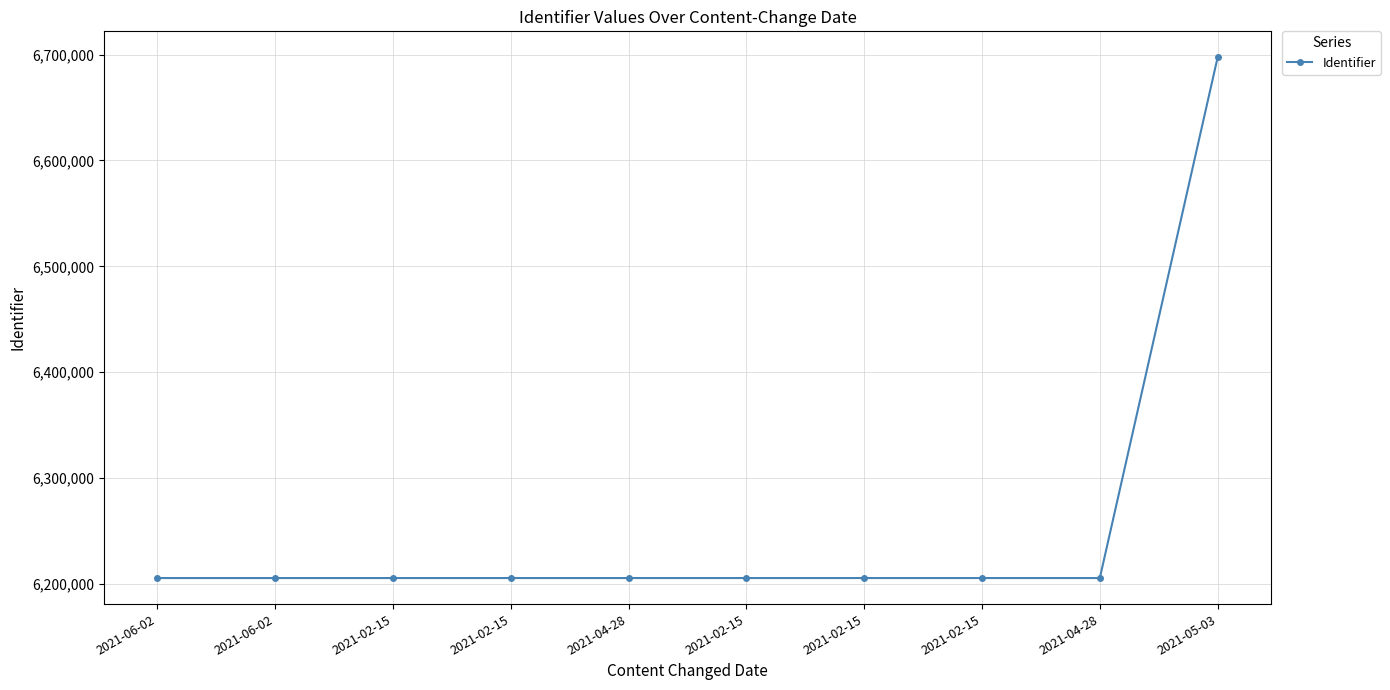

True or false: there are more than 0 points higher than both neighbors.

False